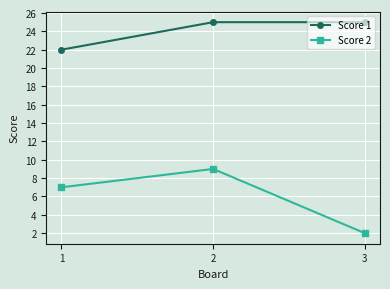

The Score 2 series shows 2 at 3. True or false?

True